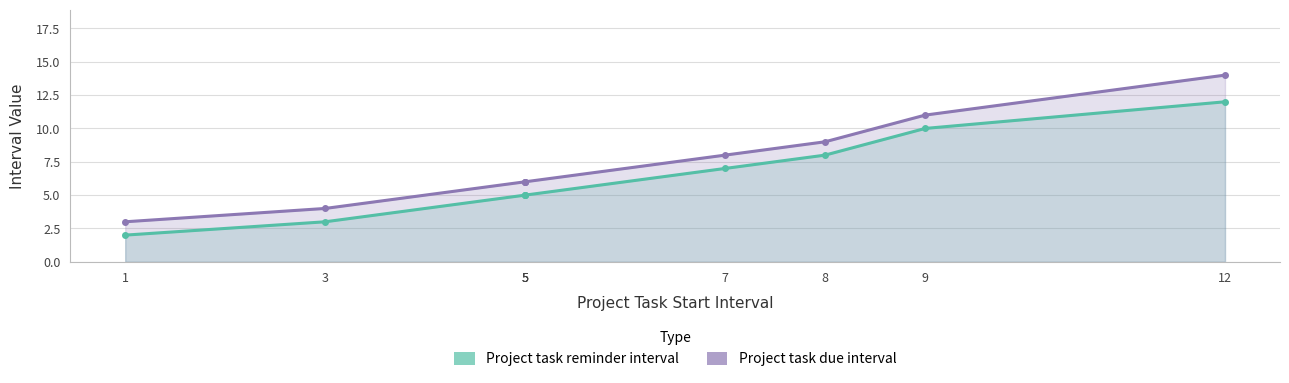

True or false: Project task reminder interval and Project task due interval cross at least once.

False